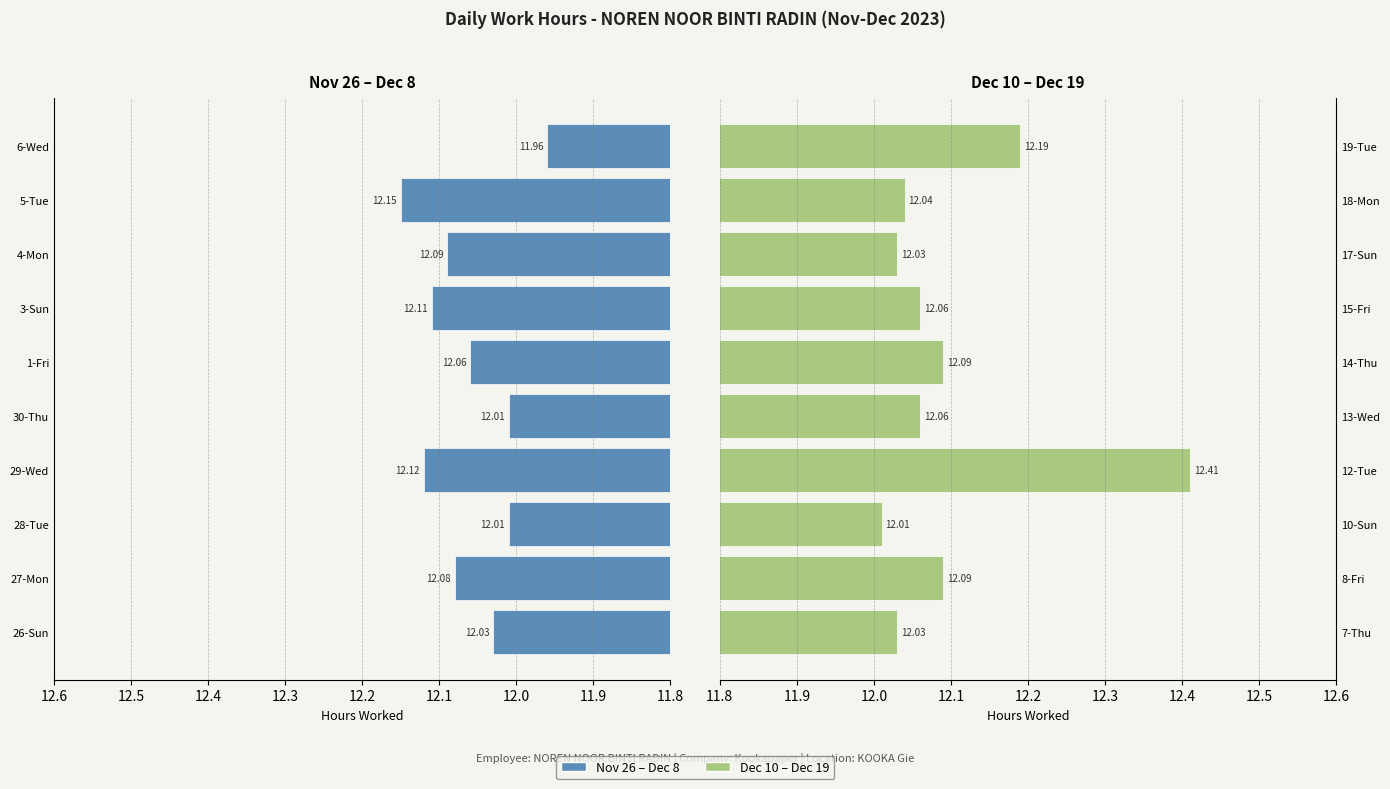

Which series has the largest total across all categories?

Dec Period